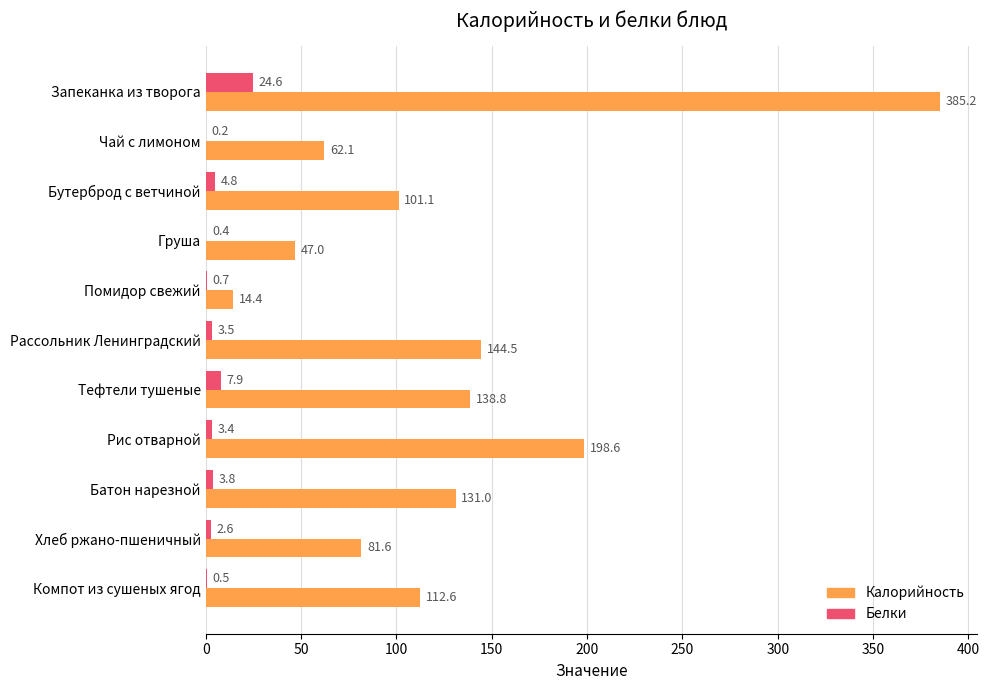

Which series has the largest total across all categories?

Калорийность